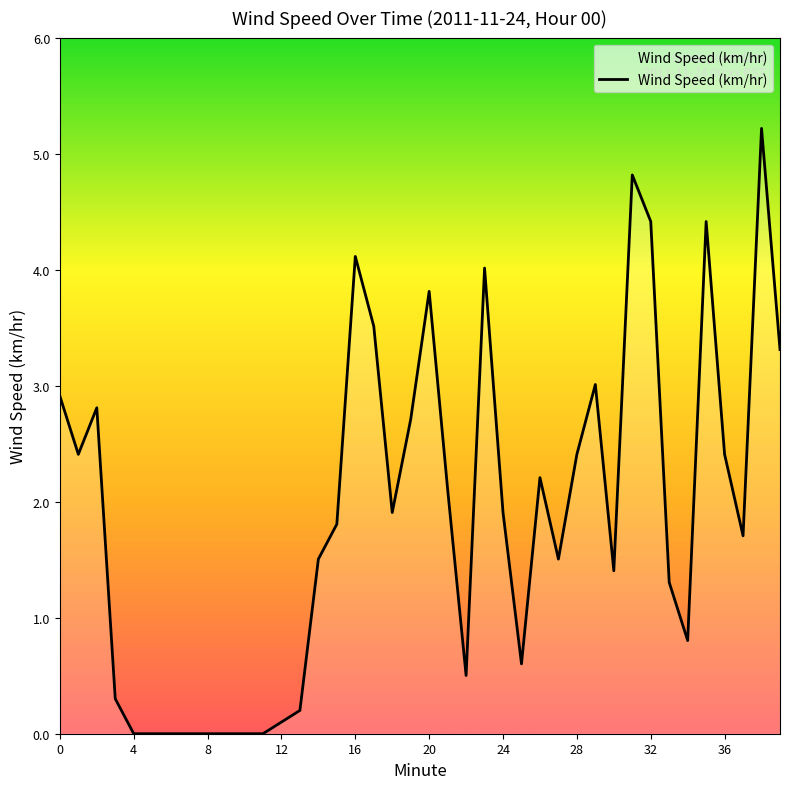

How many lines are shown in the chart?

1